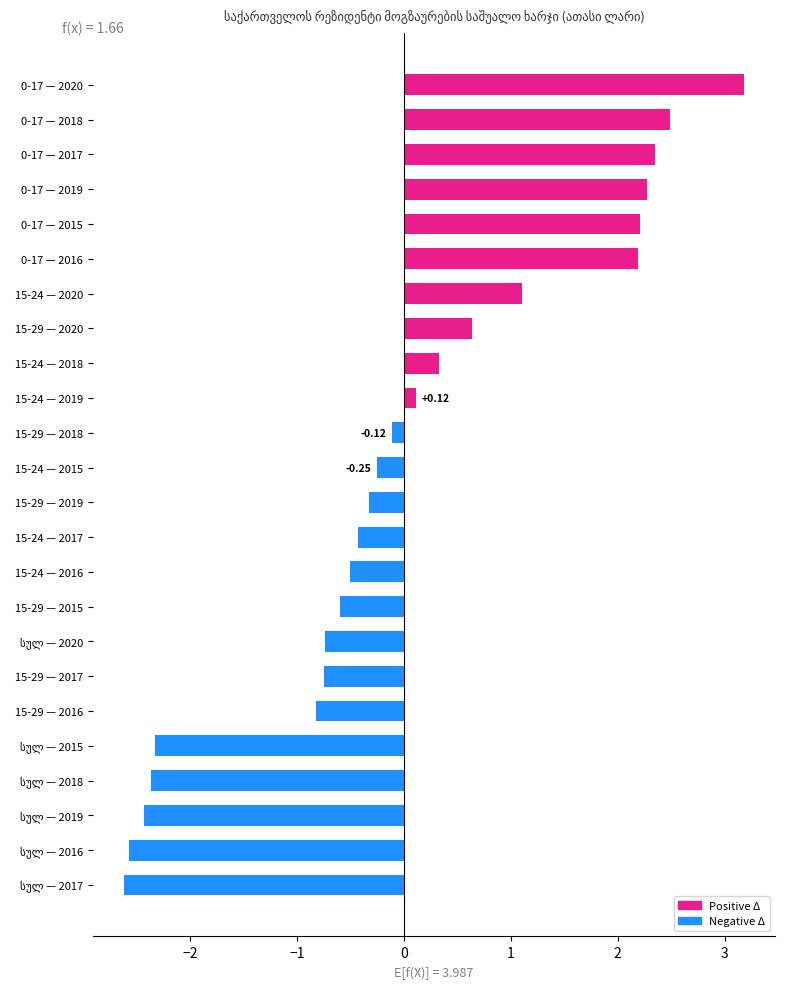

Which has a higher value, 15-24 — 2018 or 15-29 — 2018?

15-24 — 2018